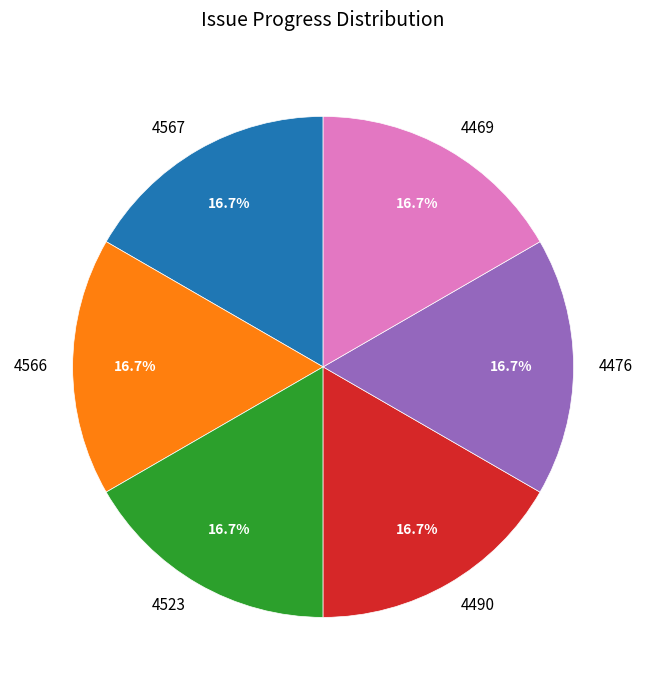

What is the total percentage of 4476 and 4469?

33.3%